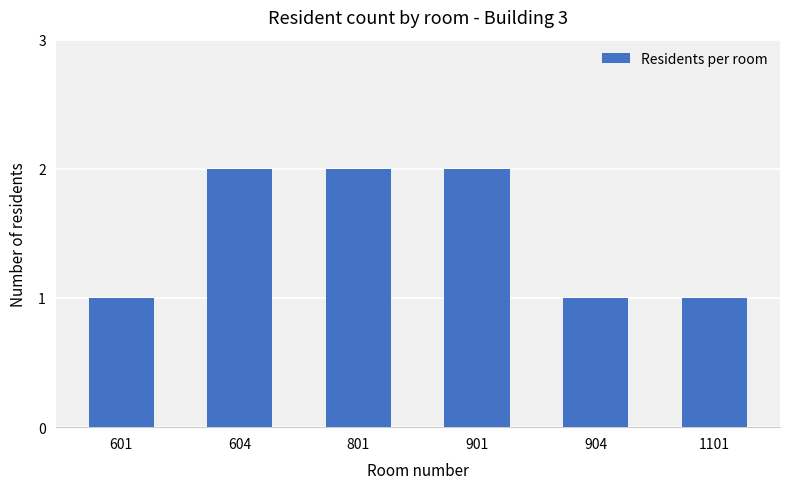

What is the sum of the values at 801 and 1101?

3